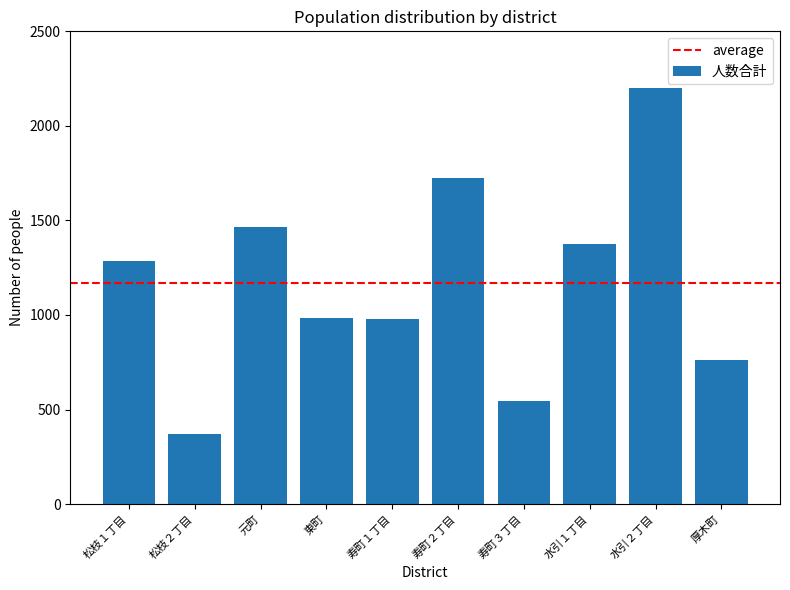

What is the difference between the maximum and minimum values?

1833